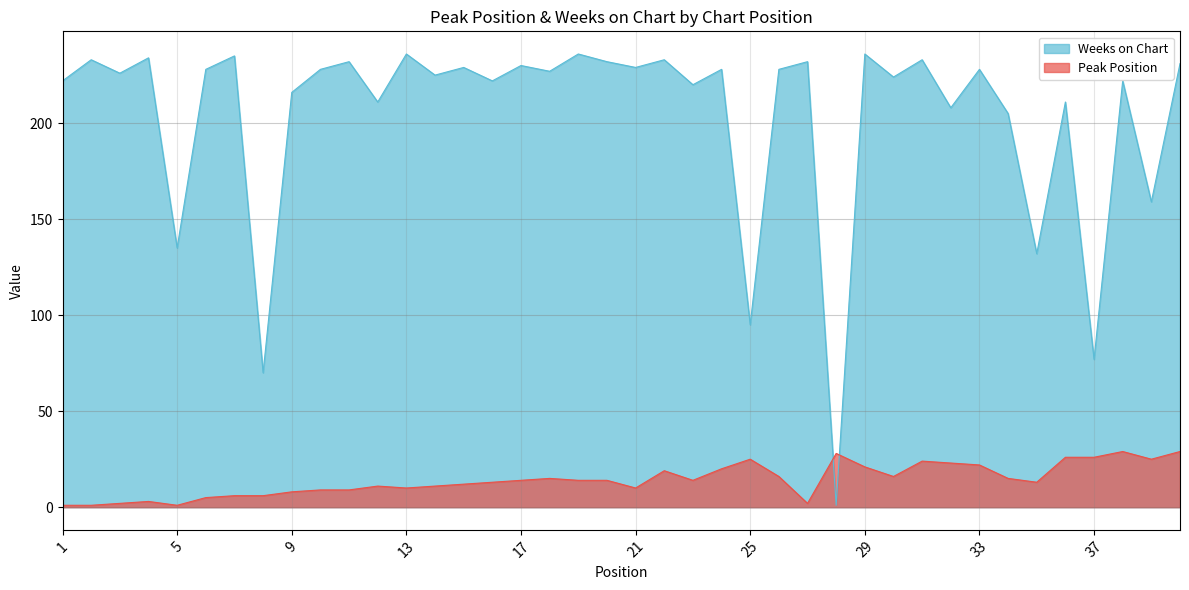

Reading left to right, list all the values displayed in this chart.

Peak Position: 1=1	2=1	3=2	4=3	5=1	6=5	7=6	8=6	9=8	10=9	11=9	12=11	13=10	14=11	15=12	16=13	17=14	18=15	19=14	20=14	21=10	22=19	23=14	24=20	25=25	26=16	27=2	28=28	29=21	30=16	31=24	32=23	33=22	34=15	35=13	36=26	37=26	38=29	39=25	40=29
Weeks on Chart: 1=222	2=233	3=226	4=234	5=135	6=228	7=235	8=70	9=216	10=228	11=232	12=211	13=236	14=225	15=229	16=222	17=230	18=227	19=236	20=232	21=229	22=233	23=220	24=228	25=95	26=228	27=232	28=1	29=236	30=224	31=233	32=208	33=228	34=205	35=132	36=211	37=77	38=222	39=159	40=231